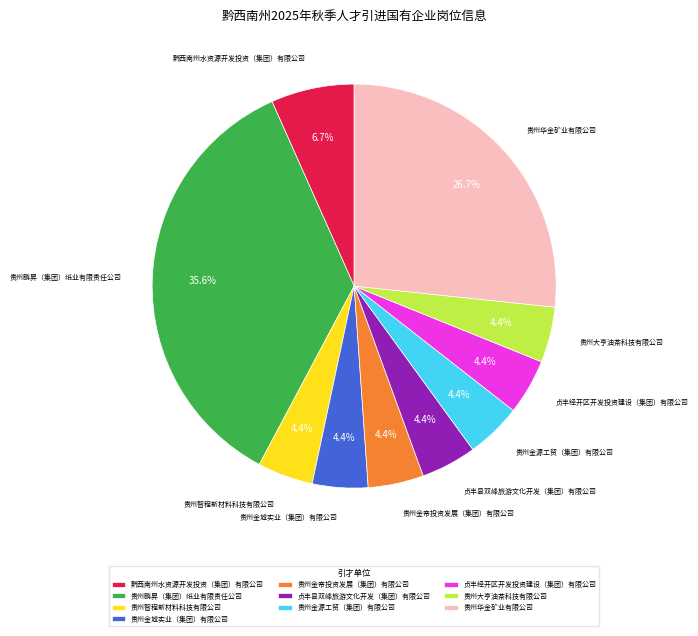

Count the number of slices in the pie.

10